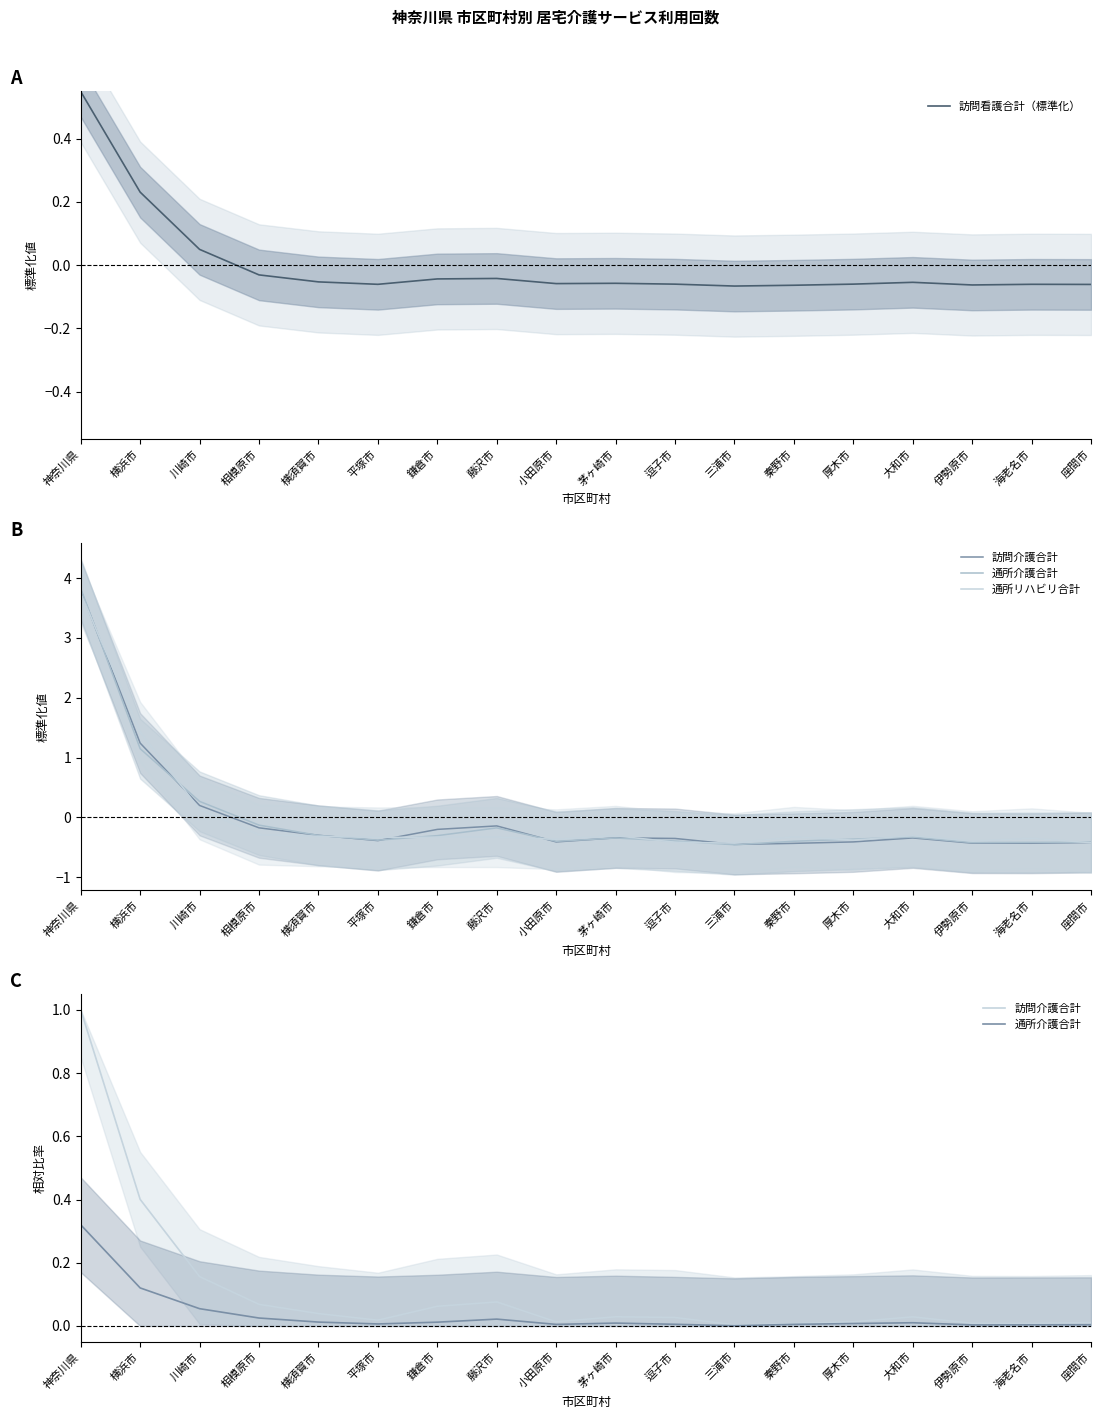

The value of 訪問介護合計 at 茅ヶ崎市 is 0.0. True or false?

True